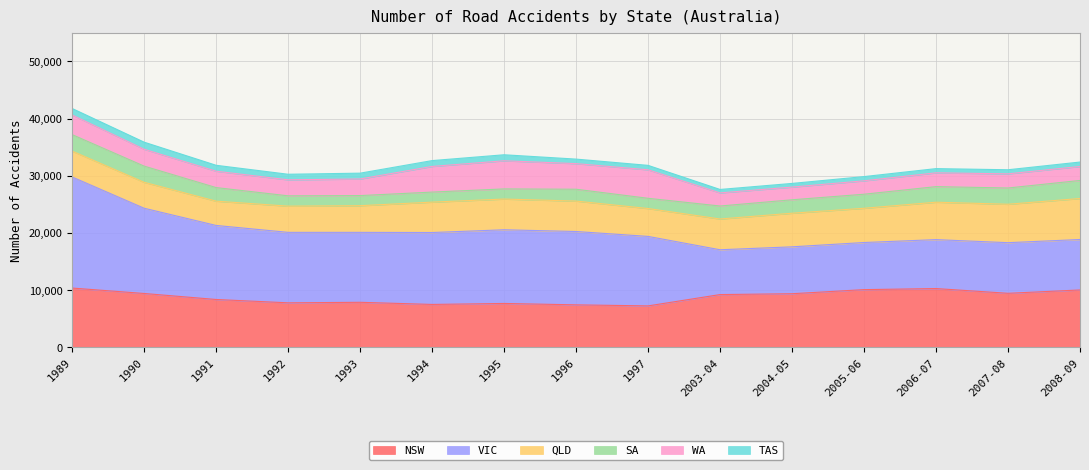

What is the difference between the highest and lowest values at 2003-04?

8641